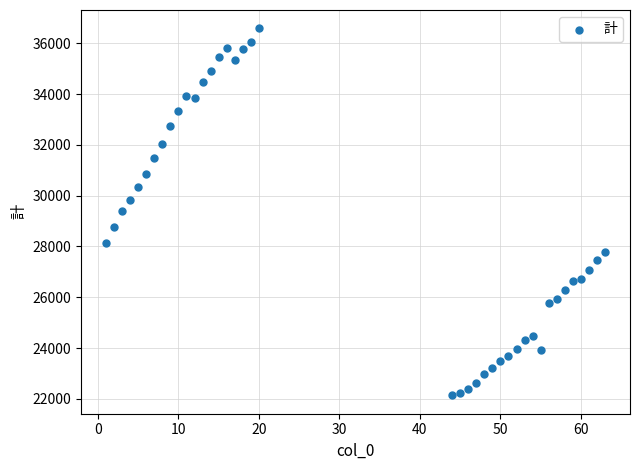

What is the range of Y values (max minus min)?

14455